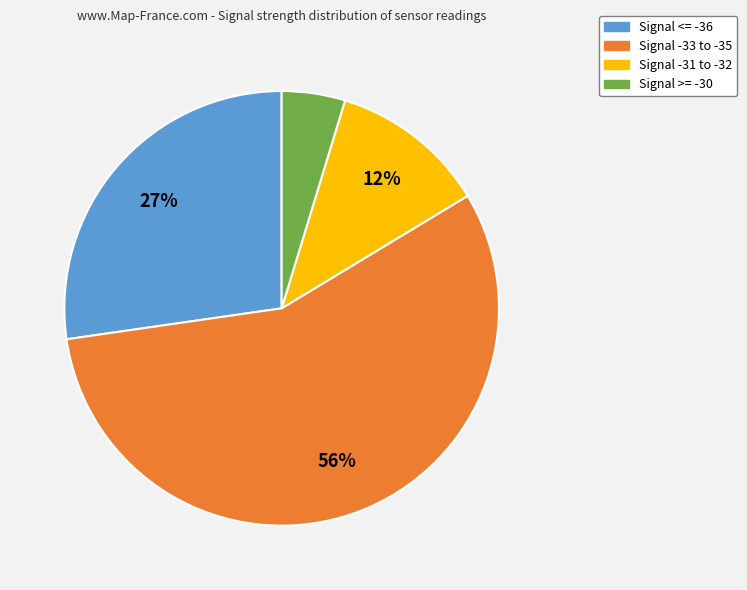

How many segments does this pie chart have?

4